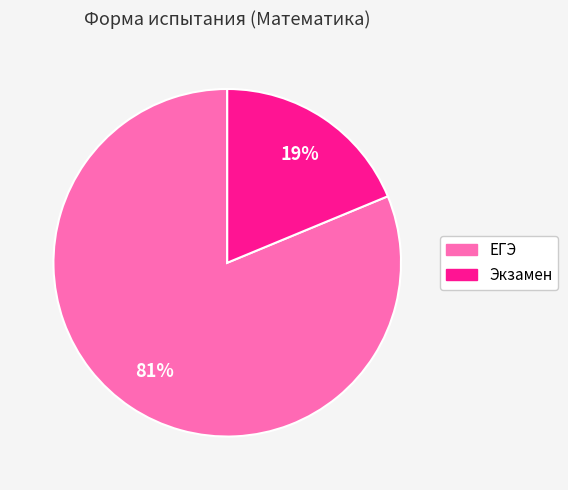

To the nearest percent, what is the average slice percentage?

50%